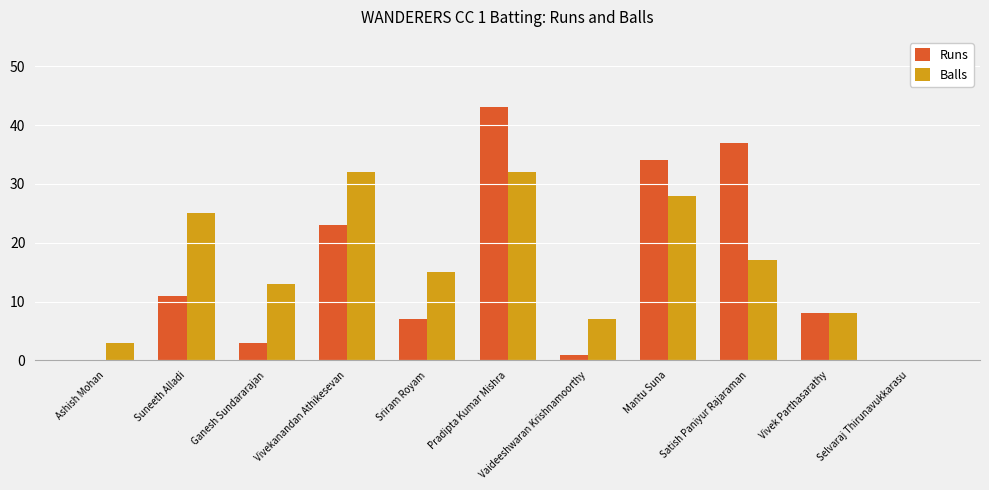

Count the number of data series in this chart.

2